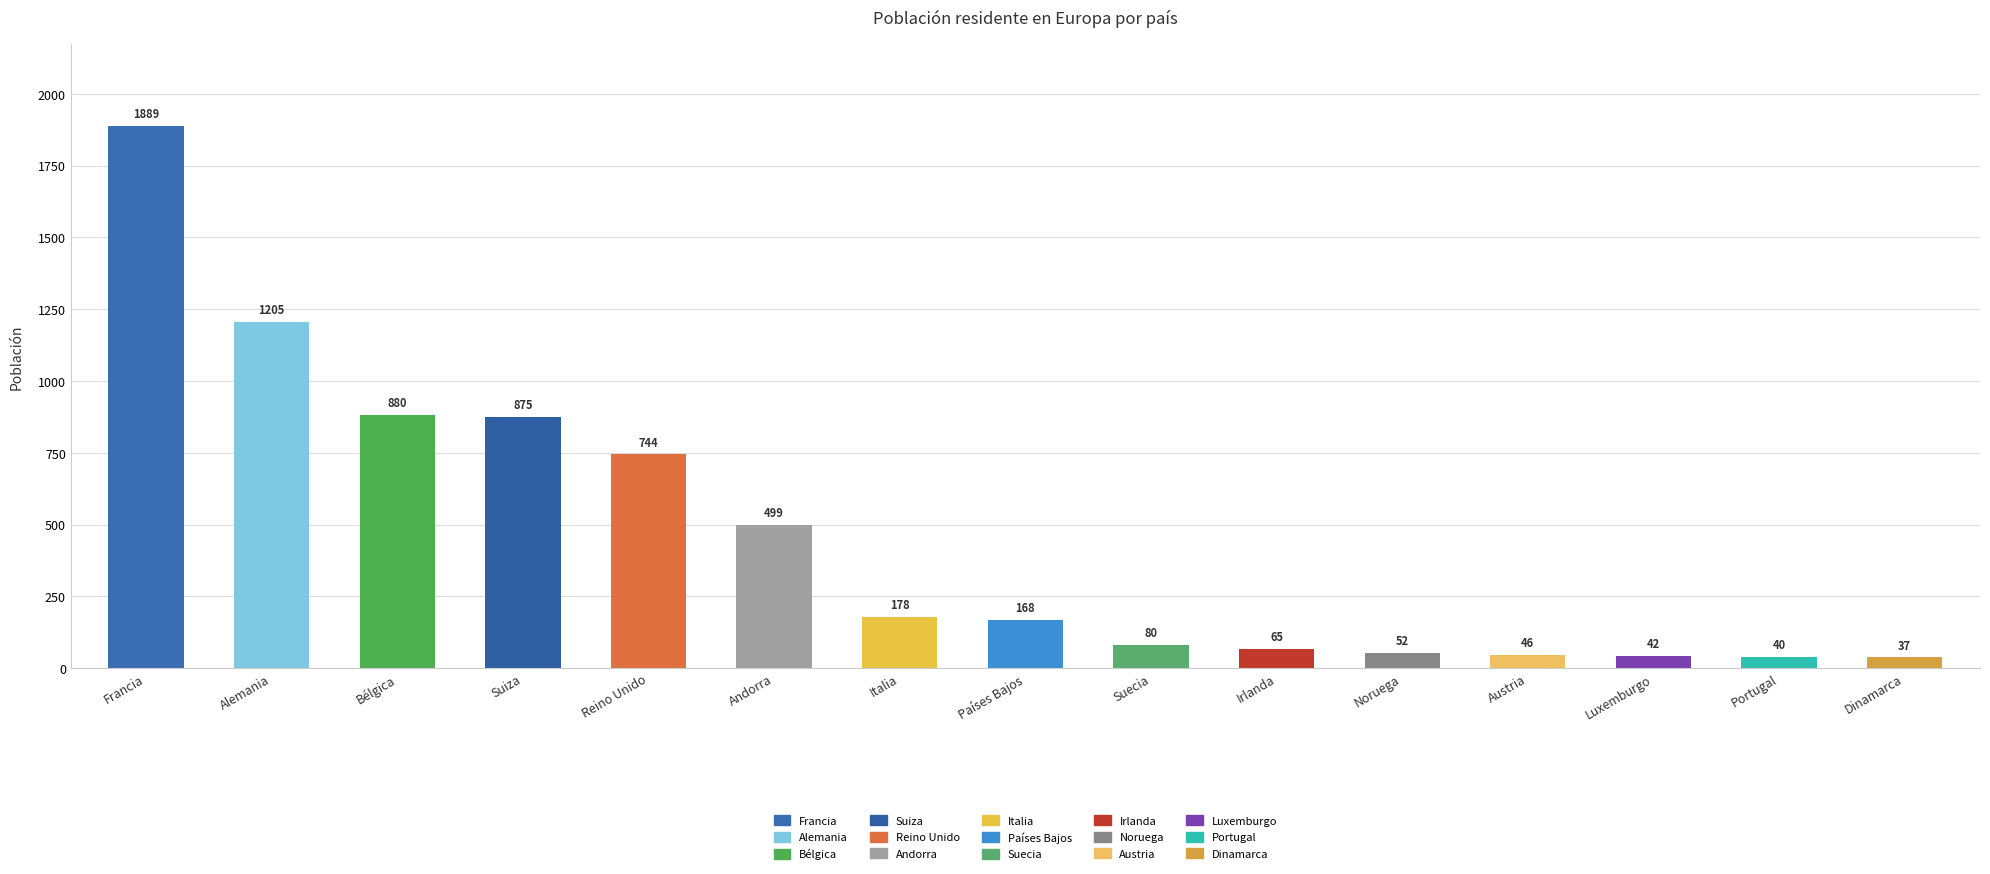

List the labels in order of value, smallest first.

Dinamarca, Portugal, Luxemburgo, Austria, Noruega, Irlanda, Suecia, Países Bajos, Italia, Andorra, Reino Unido, Suiza, Bélgica, Alemania, Francia